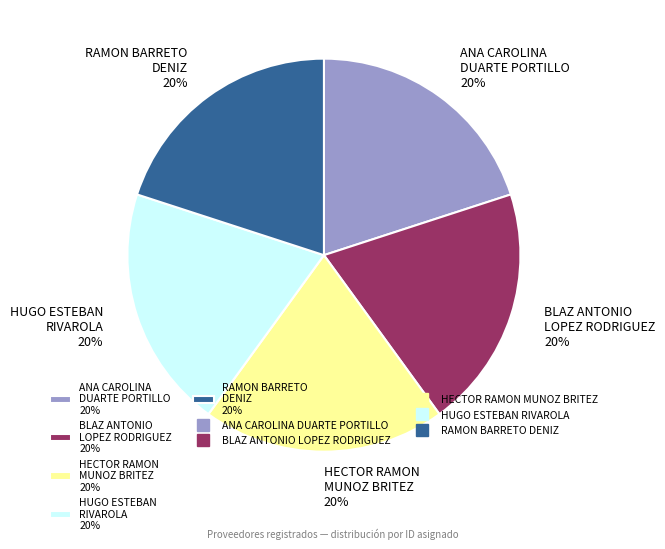

What is the ratio of the value at HECTOR RAMON MUNOZ BRITEZ 20% to the value at ANA CAROLINA DUARTE PORTILLO 20%?

1.0